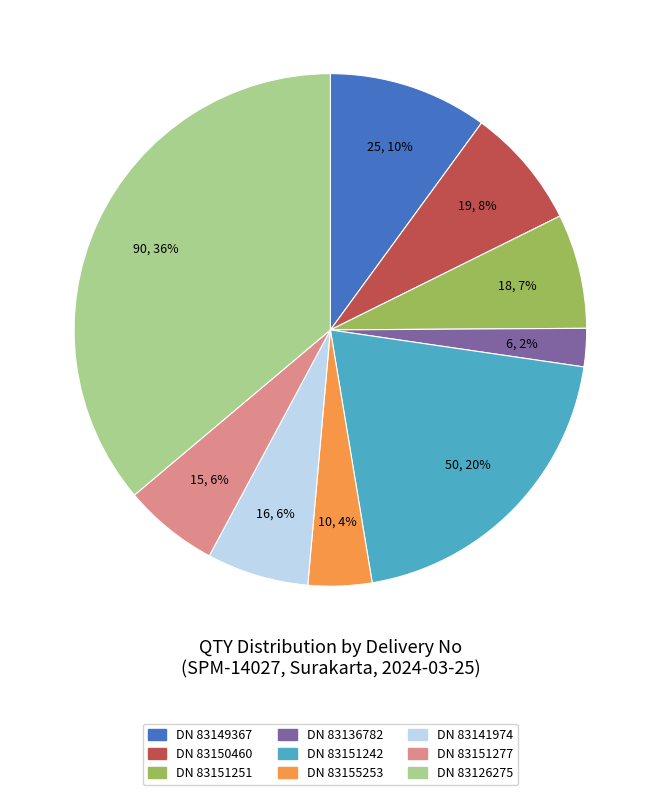

True or false: DN 83151277 accounts for 6% of the total.

True